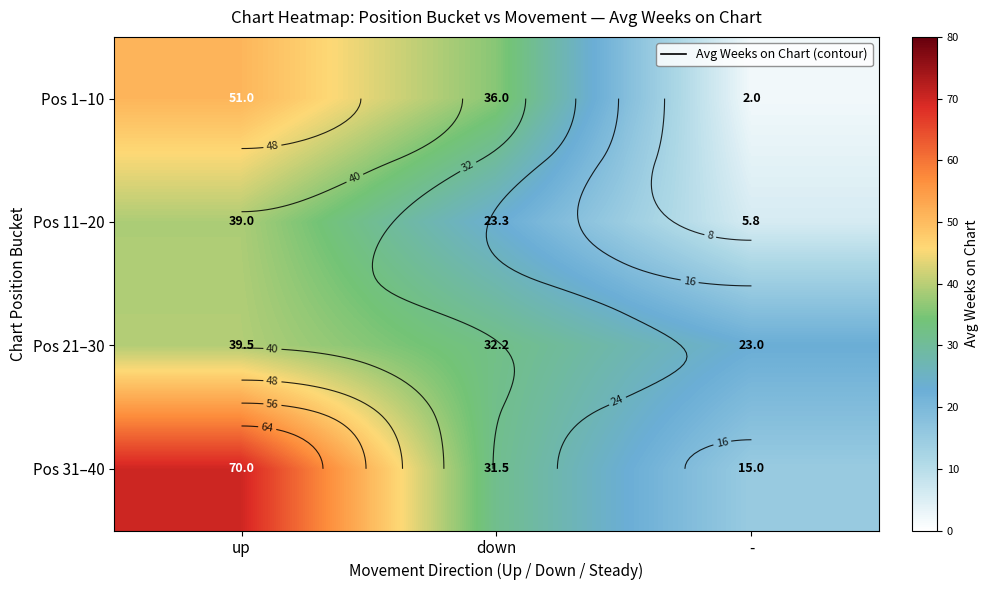

What is the total value across all series at -?

45.8